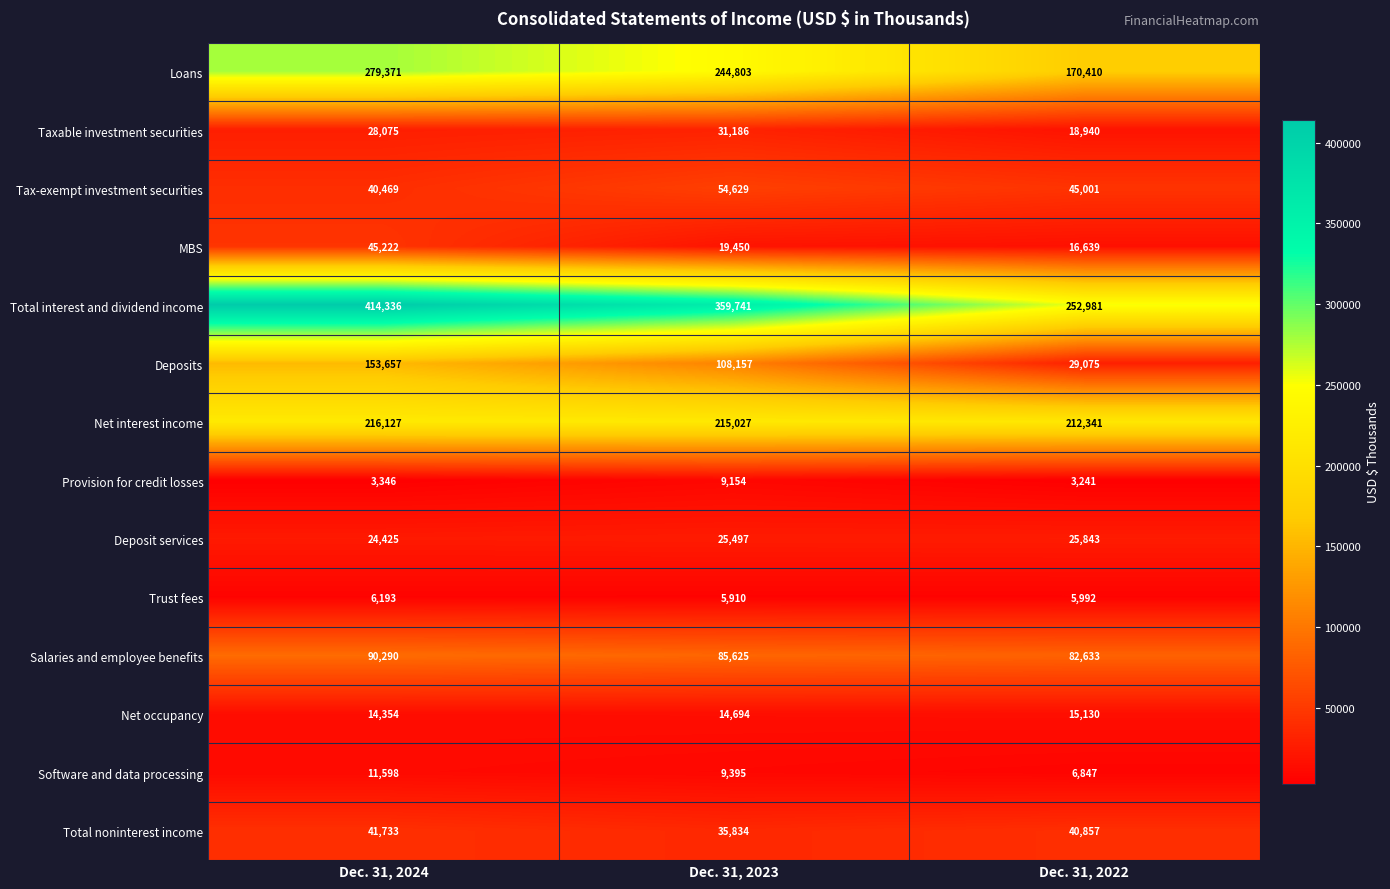

At Dec. 31, 2024, list the series in order from smallest to largest.

Provision for credit losses, Trust fees, Software and data processing, Net occupancy, Deposit services, Taxable investment securities, Tax-exempt investment securities, Total noninterest income, MBS, Salaries and employee benefits, Deposits, Net interest income, Loans, Total interest and dividend income